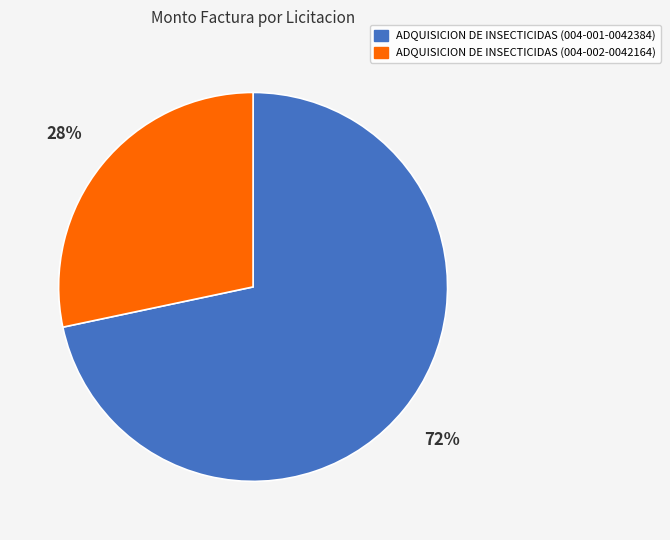

How many slices are in this pie chart?

2